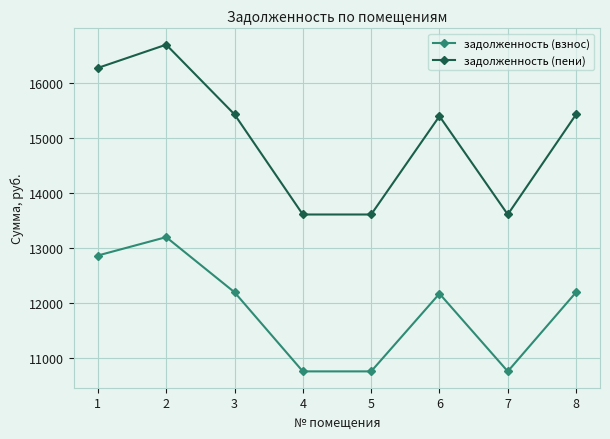

The задолженность (взнос) series shows 8434.8 at 8. True or false?

False